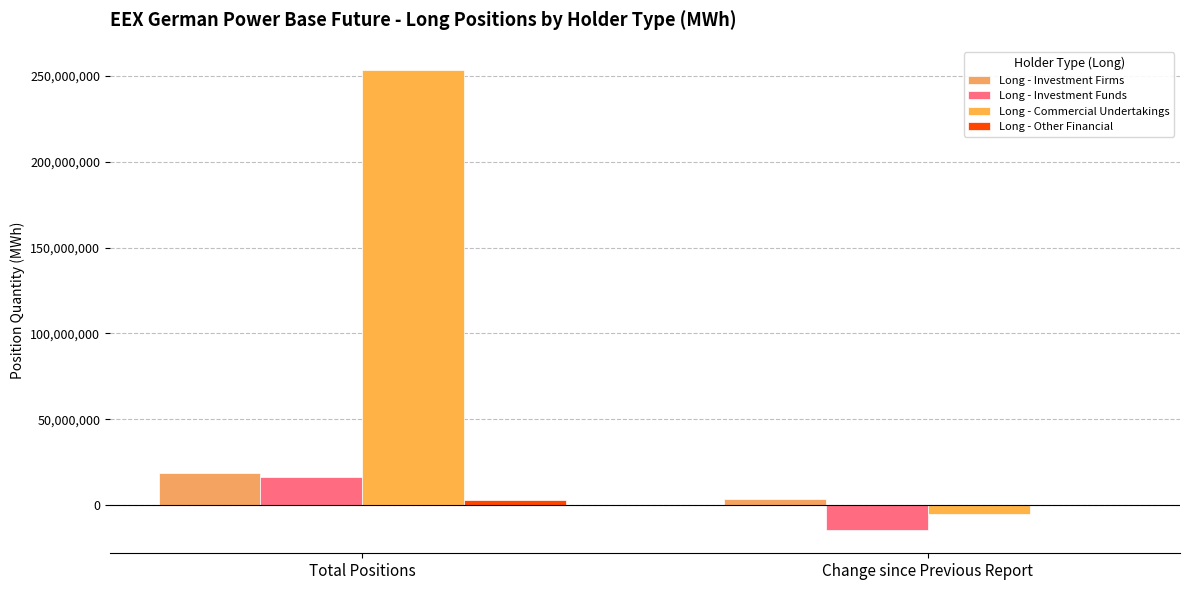

Where does the Long - Investment Firms series first go above 18845634?

Total Positions